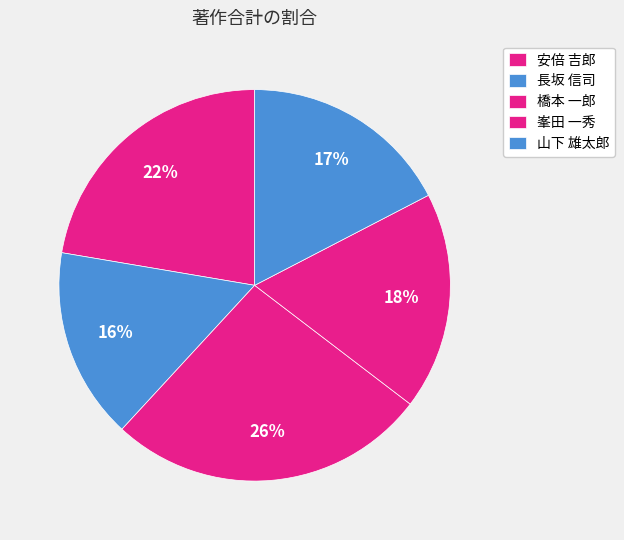

How many slices are in this pie chart?

5